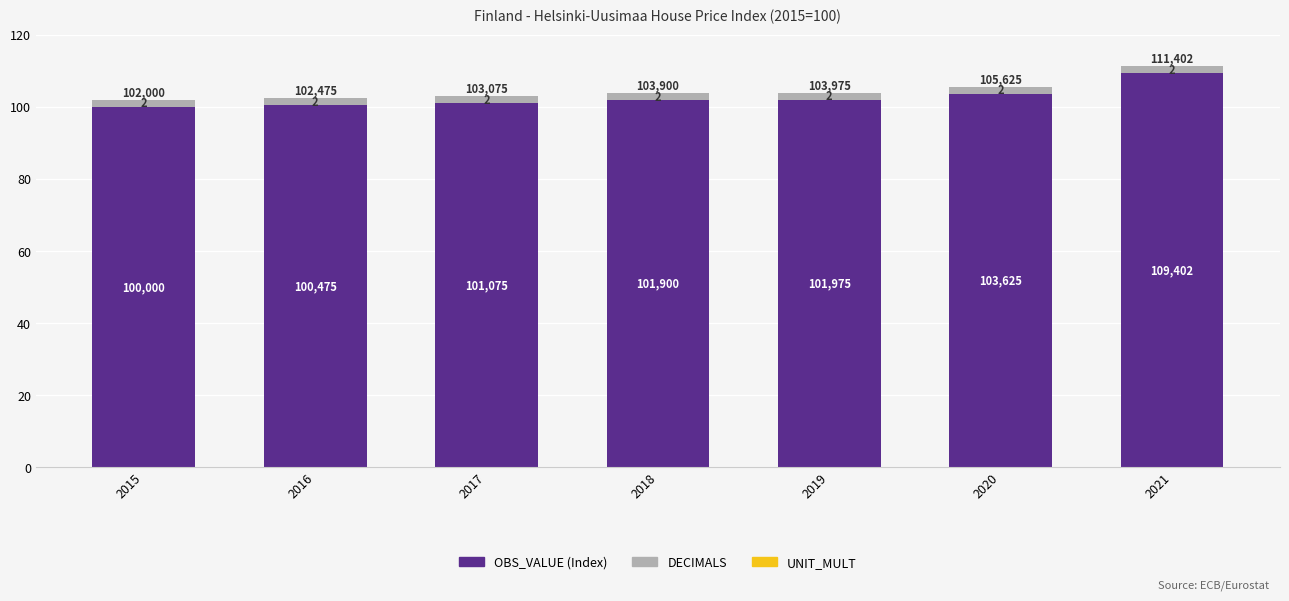

Are the bars horizontal?

No